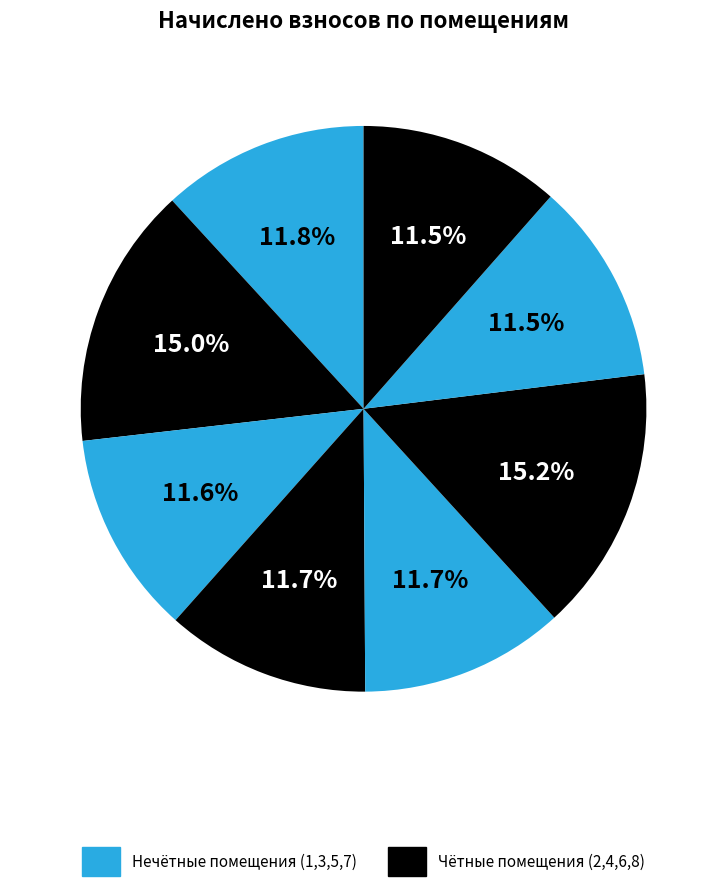

How many segments does this pie chart have?

8